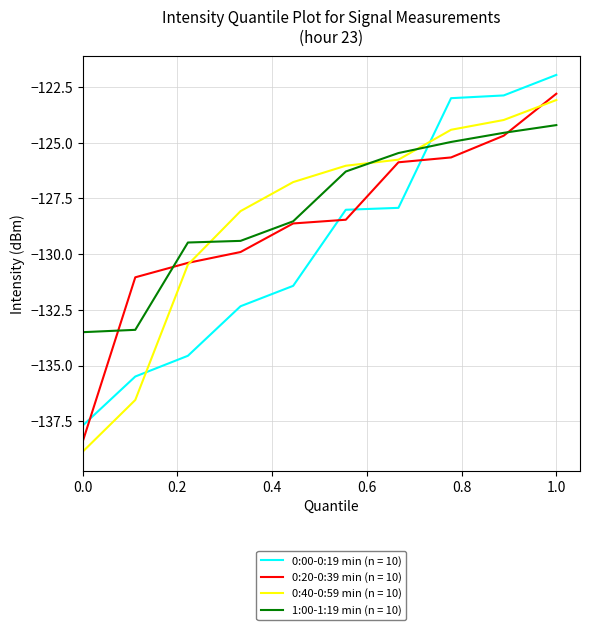

What is the maximum value shown in the chart?

-122.0